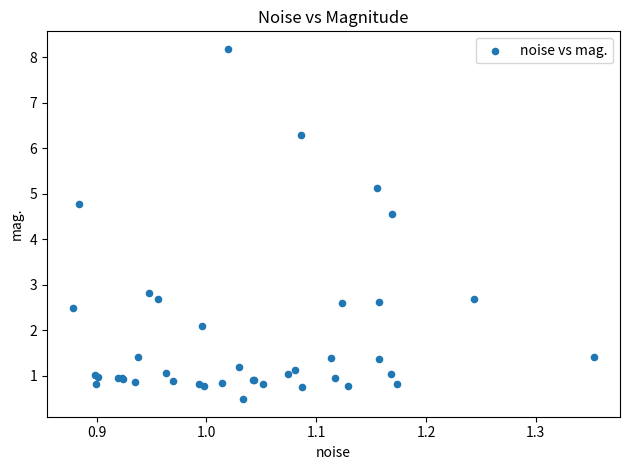

What Y value in the scatter plot is closest to 4?

4.6